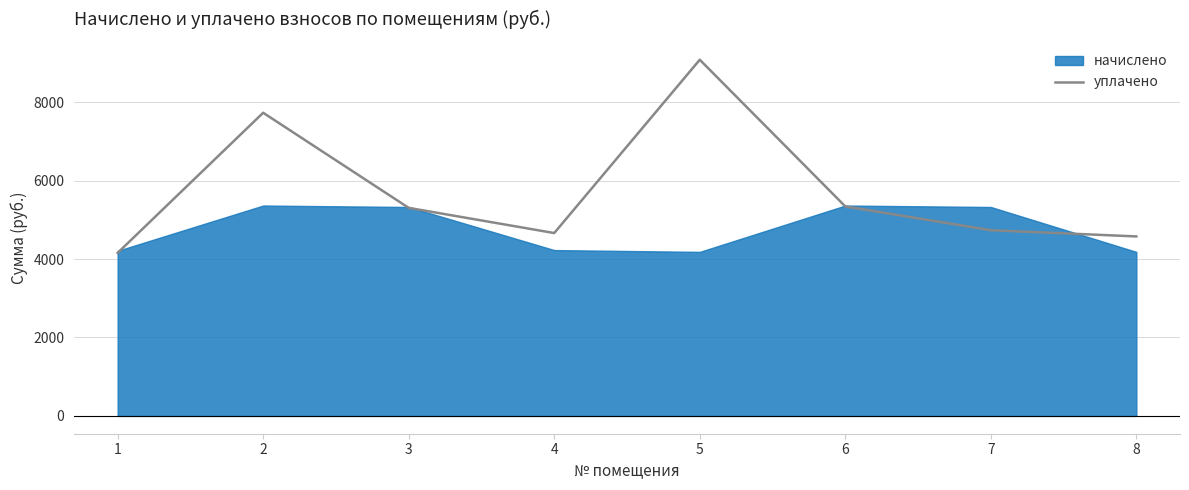

The value of уплачено at 6 is 5342.3. True or false?

True